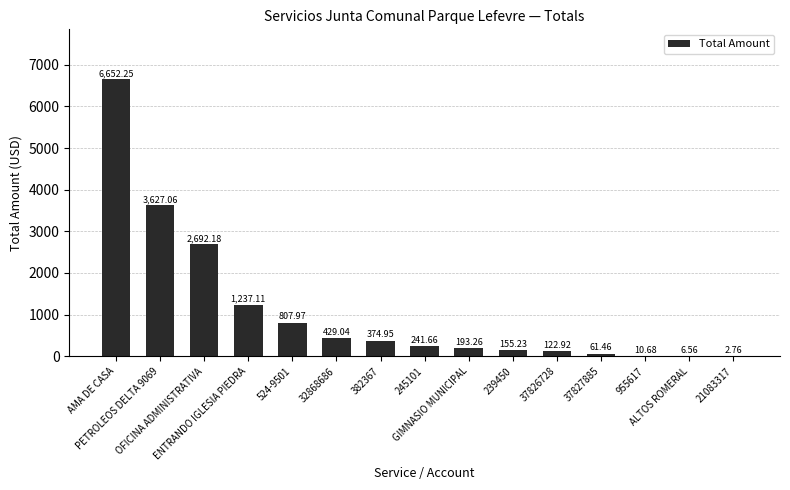

Reading left to right, extract all data points from this chart.

AMA DE CASA=6652.2	PETROLEOS DELTA 9069=3627.1	OFICINA ADMINISTRATIVA=2692.2	ENTRANDO IGLESIA PIEDRA=1237.1	524-9501=808.0	32868686=429.0	382367=374.9	245101=241.7	GIMNASIO MUNICIPAL=193.3	239450=155.2	37826728=122.9	37827885=61.5	955617=10.7	ALTOS ROMERAL=6.6	21083317=2.8